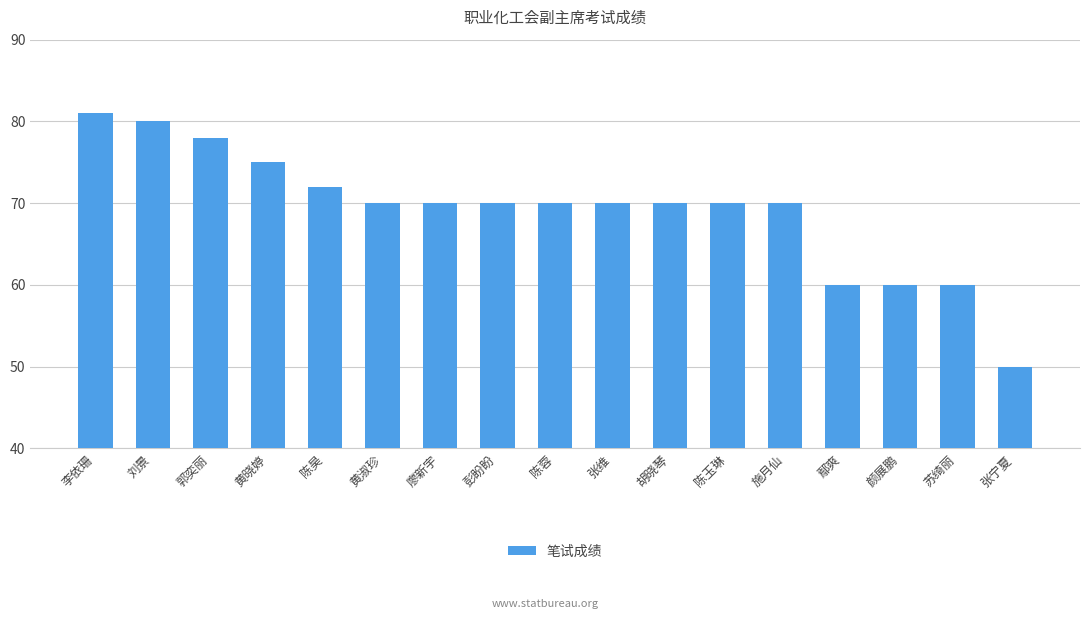

Which category has the lowest value across all series?

张宁夏